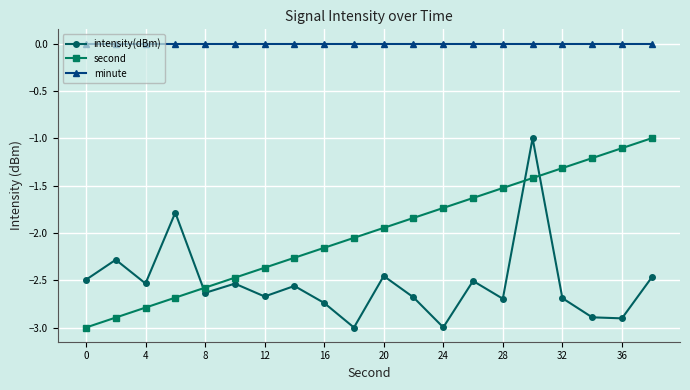

What are all the series names shown in the legend?

intensity(dBm), second, minute